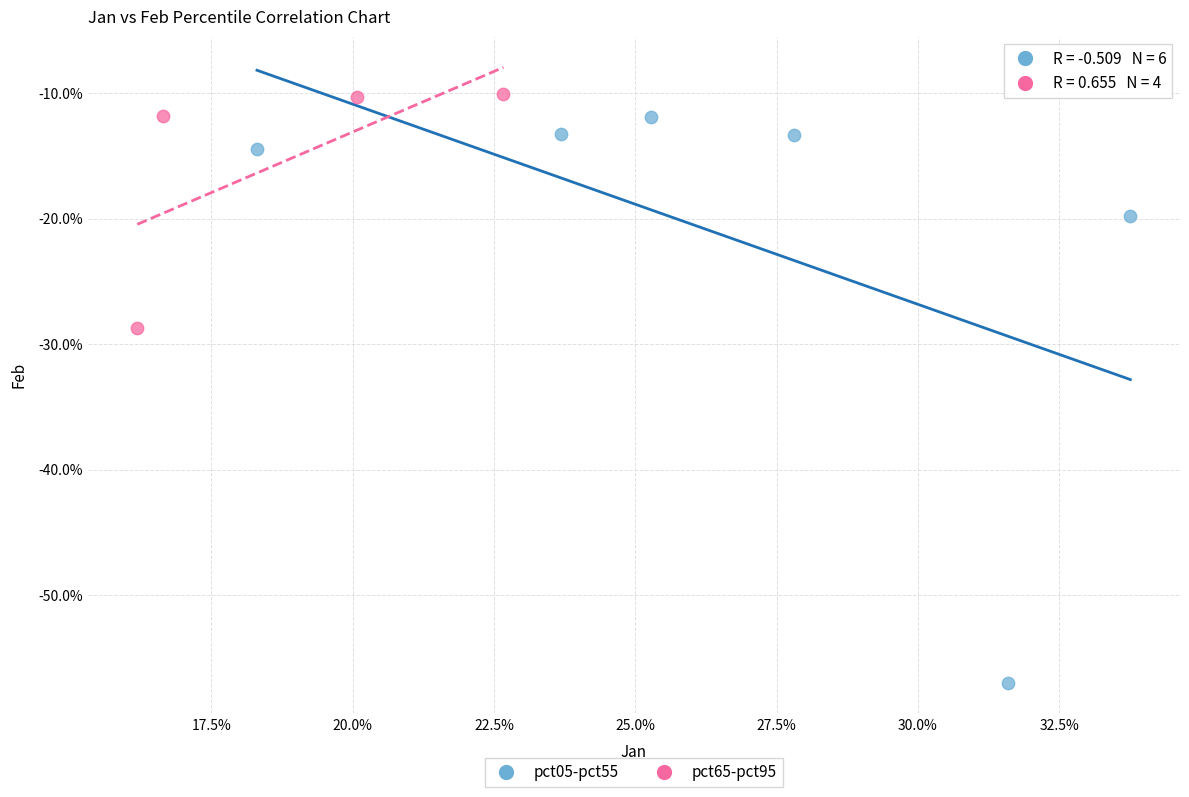

Which series reaches the minimum Y coordinate?

pct05-pct55